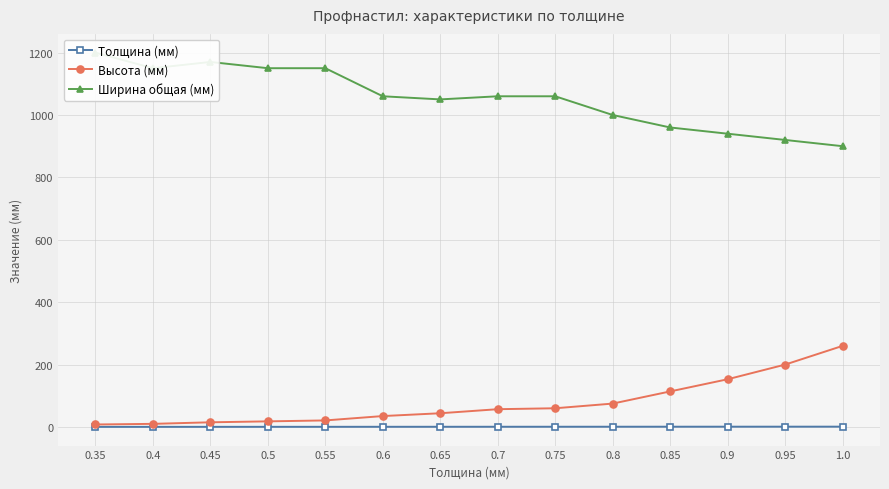

What is the value of the Ширина общая (мм) point at the 3rd from the left?

1170.0